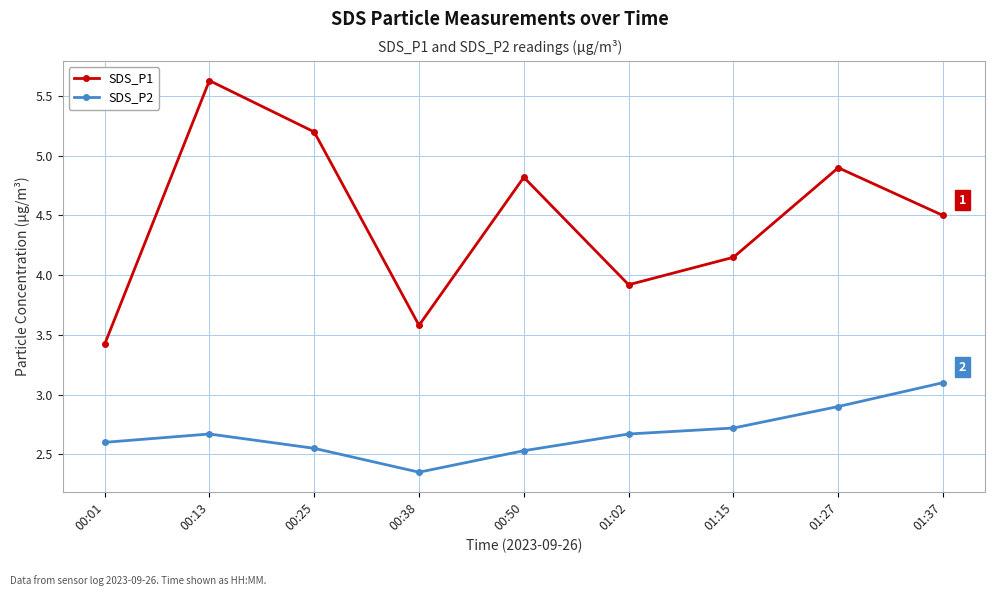

Read the SDS_P1 value at 00:38.

3.6